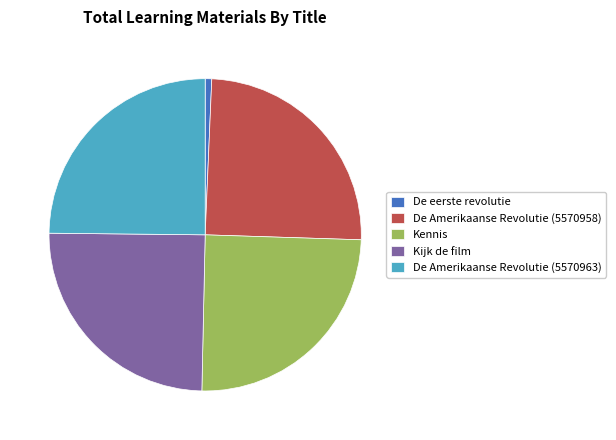

Does De Amerikaanse Revolutie (5570963) account for over 50% of the chart?

No